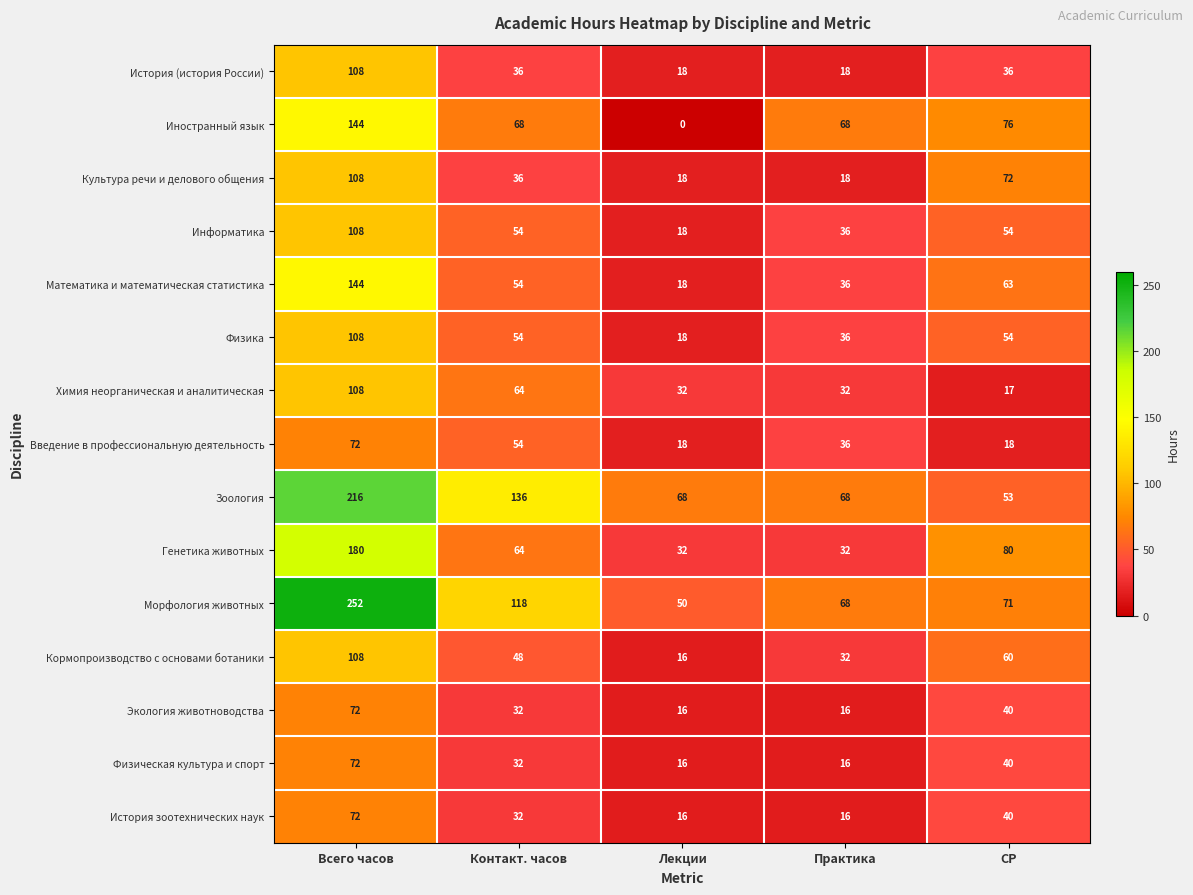

What is the minimum value for Химия неорганическая и аналитическая?

17